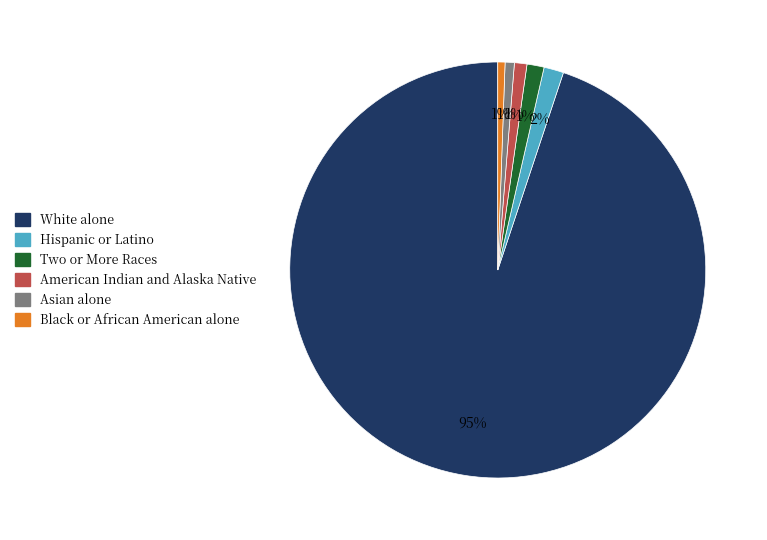

Does Black or African American alone represent more than half of the total?

No